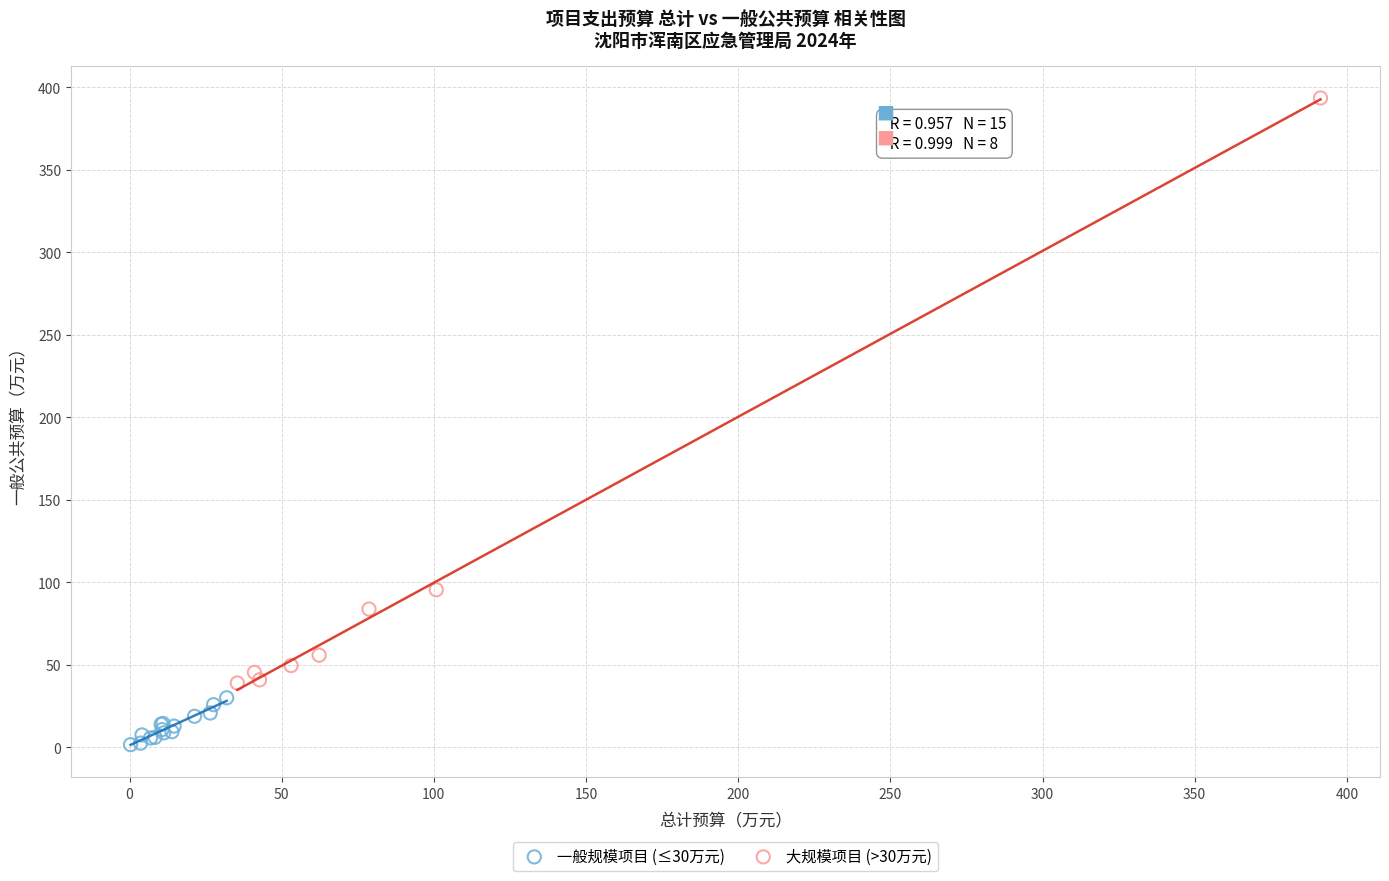

Which series contains the lowest Y value?

一般规模项目 (≤30万元)